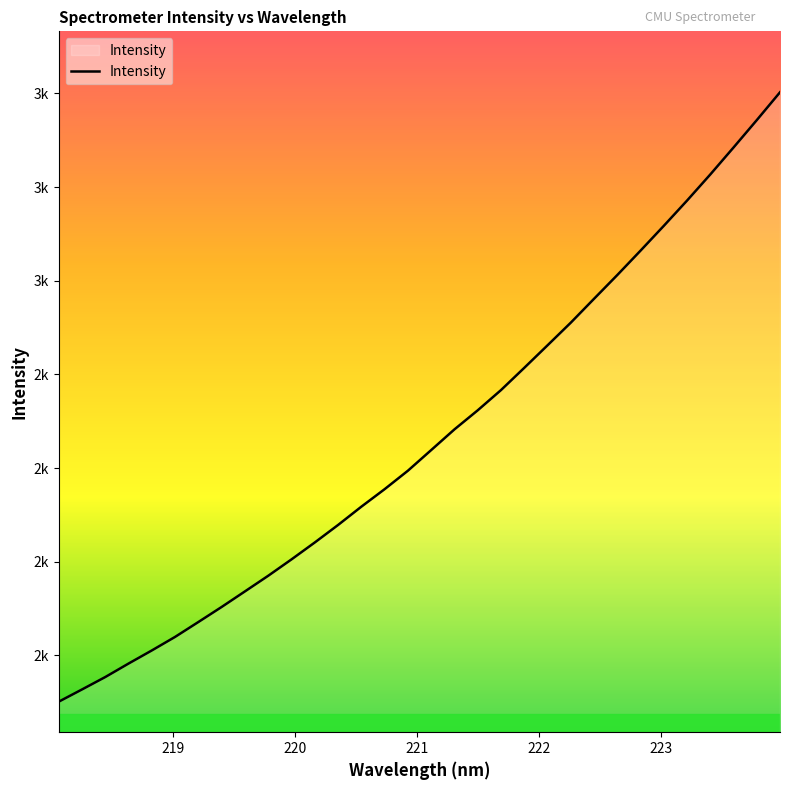

Is this an area chart (filled region under the line)?

Yes